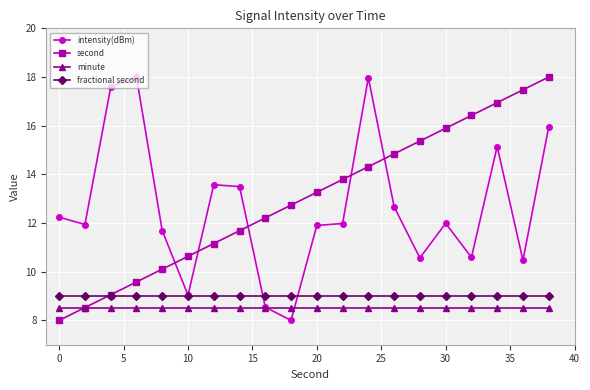

What is the greatest value displayed?

18.0